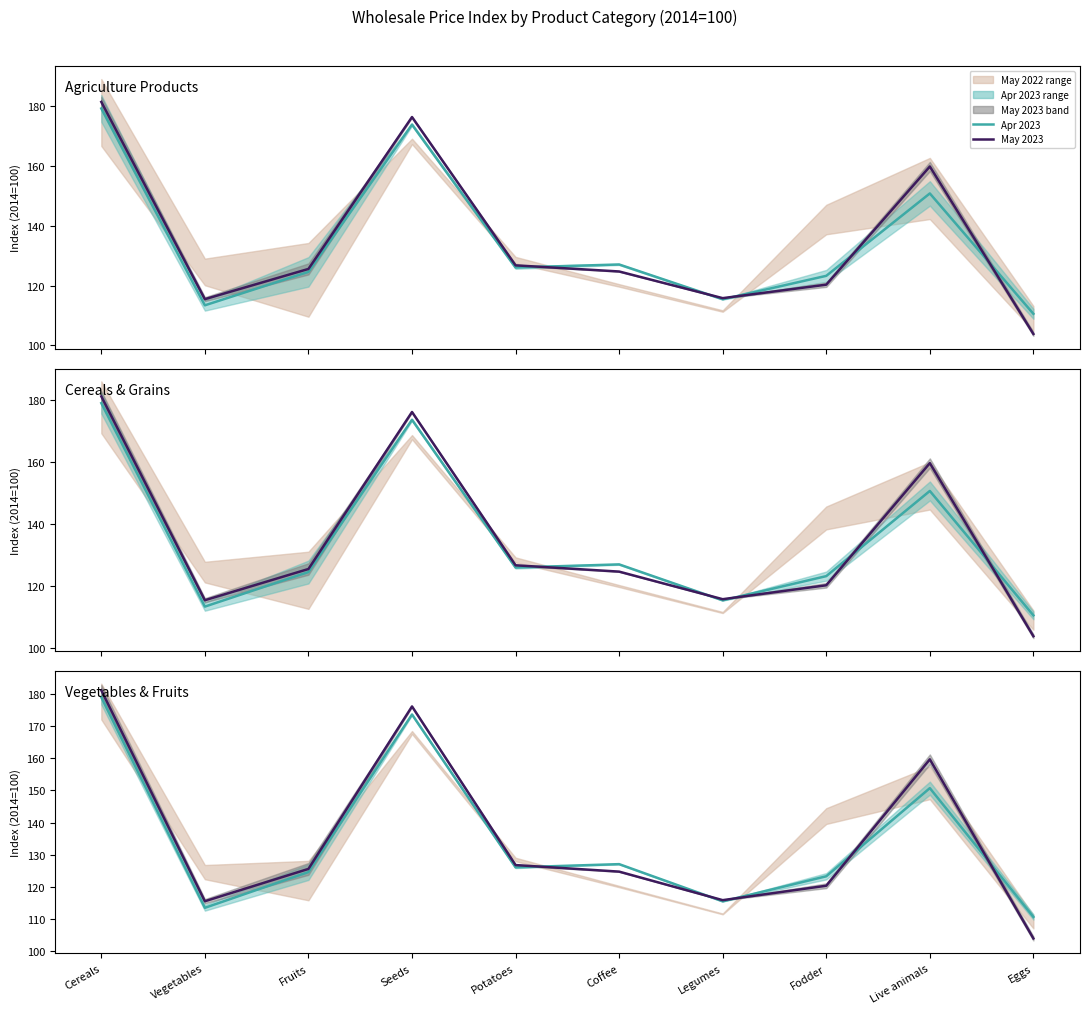

At which label does Apr 2023 reach its minimum?

Eggs